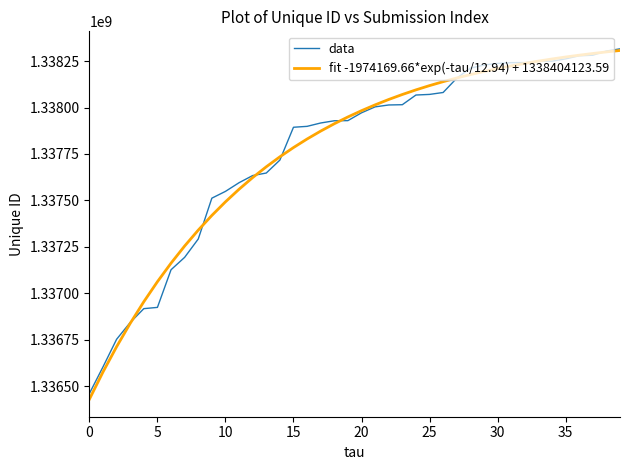

What is the difference between the maximum and minimum values in the fit -1974169.66*exp(-tau/12.94) + 1338404123.59 series?

1877138.2